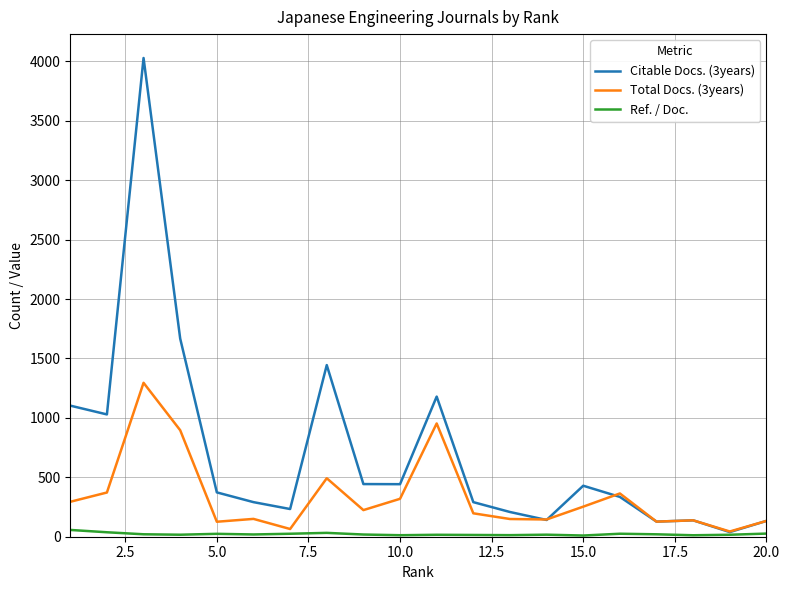

Which series has the largest total across all categories?

Citable Docs. (3years)